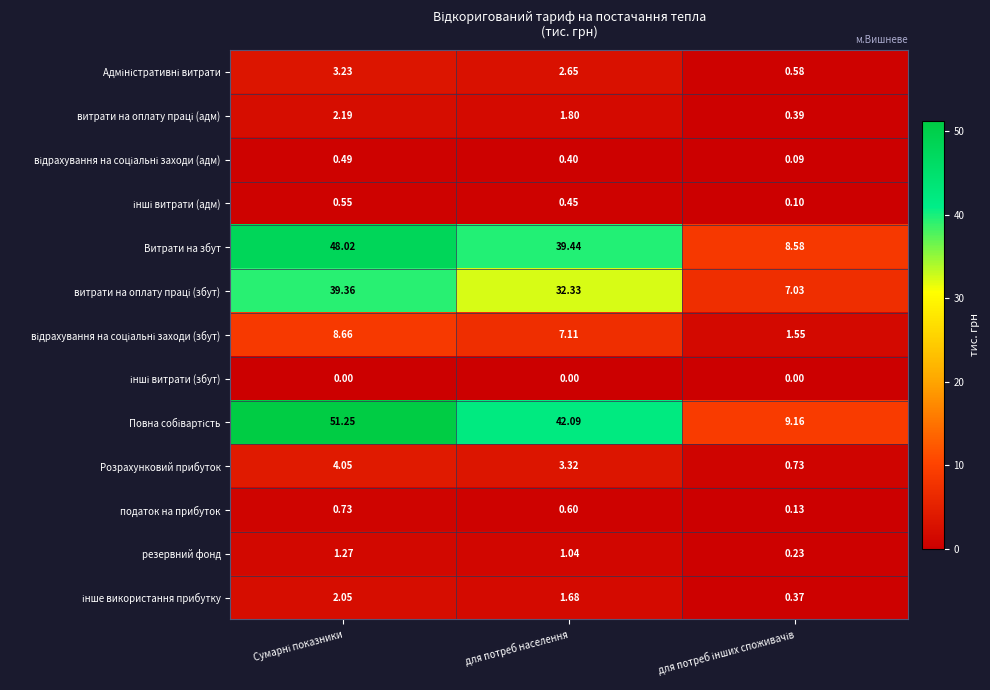

Between Сумарні показники and для потреб інших споживачів, which is larger?

Сумарні показники